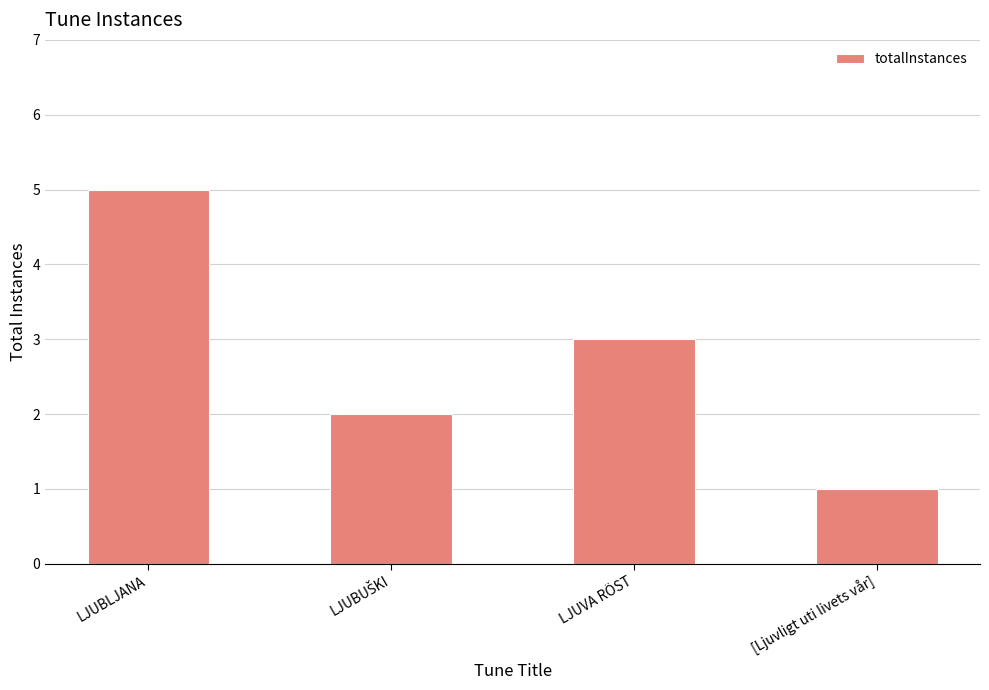

What is the average value?

3